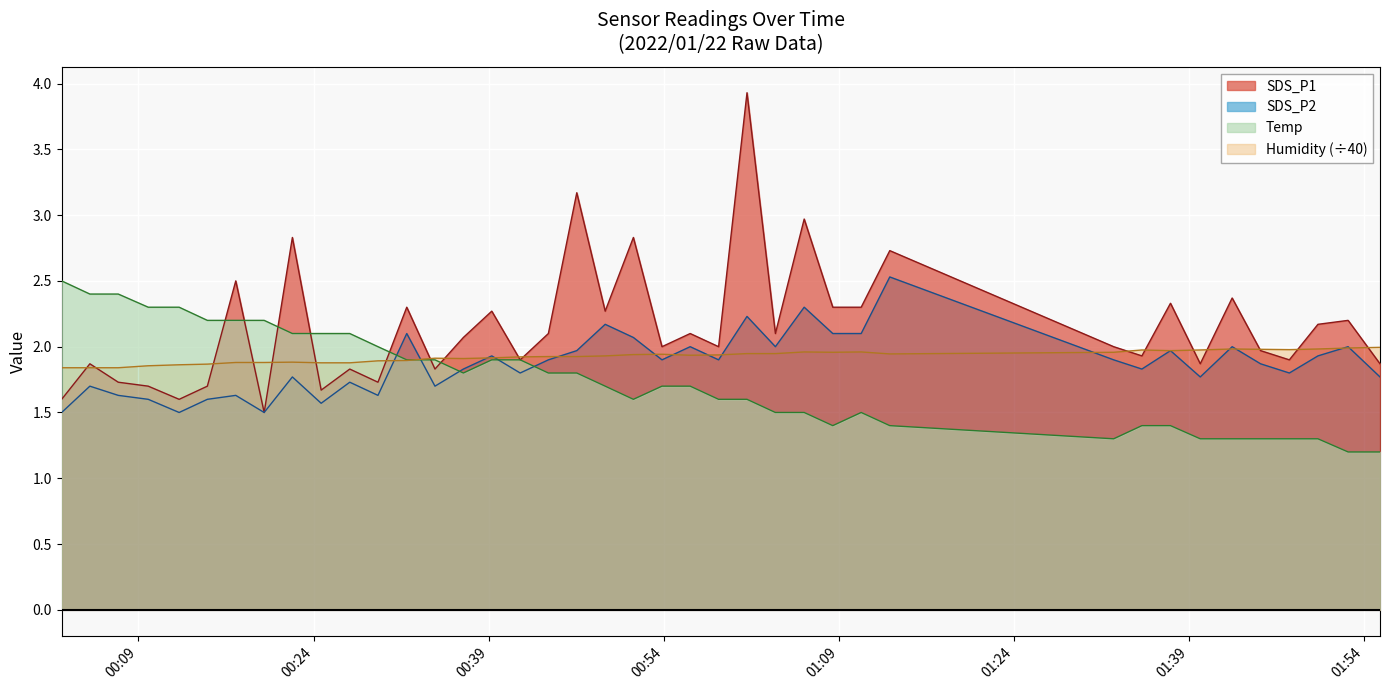

Reading right to left, what are all the values shown in this chart?

SDS_P1: 1.9	2.2	2.2	1.9	2.0	2.4	1.9	2.3	1.9	2.0	2.7	2.3	2.3	3.0	2.1	3.9	2.0	2.1	2.0	2.8	2.3	3.2	2.1	1.9	2.3	2.1	1.8	2.3	1.7	1.8	1.7	2.8	1.5	2.5	1.7	1.6	1.7	1.7	1.9	1.6
SDS_P2: 1.8	2.0	1.9	1.8	1.9	2.0	1.8	2.0	1.8	1.9	2.5	2.1	2.1	2.3	2.0	2.2	1.9	2.0	1.9	2.1	2.2	2.0	1.9	1.8	1.9	1.8	1.7	2.1	1.6	1.7	1.6	1.8	1.5	1.6	1.6	1.5	1.6	1.6	1.7	1.5
Temp: 1.2	1.2	1.3	1.3	1.3	1.3	1.3	1.4	1.4	1.3	1.4	1.5	1.4	1.5	1.5	1.6	1.6	1.7	1.7	1.6	1.7	1.8	1.8	1.9	1.9	1.8	1.9	1.9	2.0	2.1	2.1	2.1	2.2	2.2	2.2	2.3	2.3	2.4	2.4	2.5
Humidity: 2.0	2.0	2.0	2.0	2.0	2.0	2.0	2.0	2.0	2.0	1.9	2.0	2.0	2.0	1.9	1.9	1.9	1.9	1.9	1.9	1.9	1.9	1.9	1.9	1.9	1.9	1.9	1.9	1.9	1.9	1.9	1.9	1.9	1.9	1.9	1.9	1.9	1.8	1.8	1.8